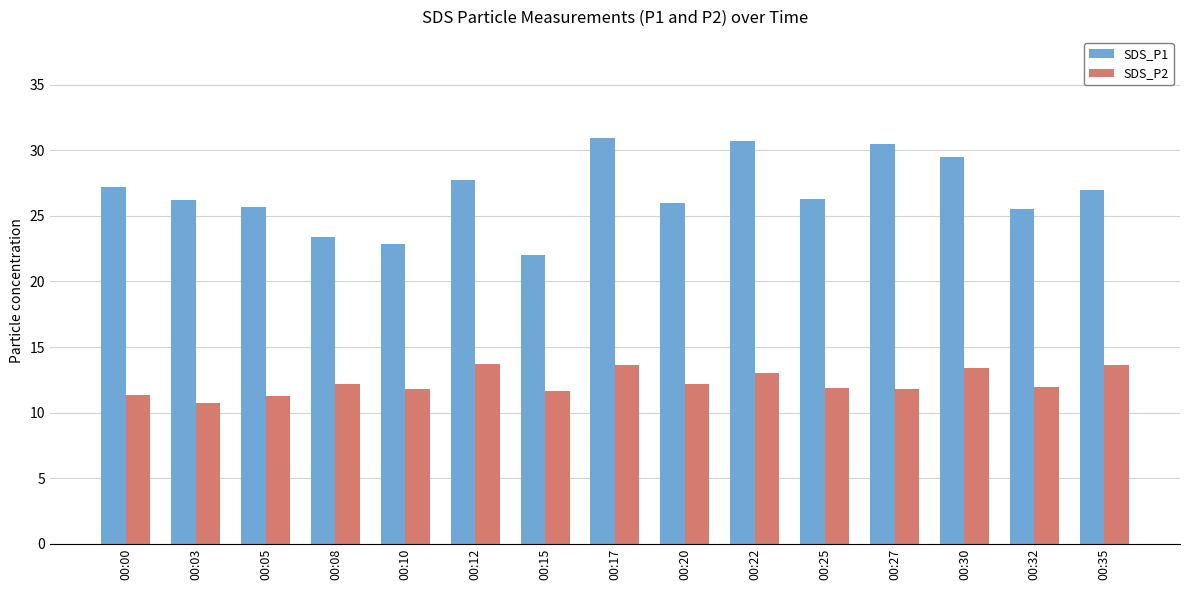

Which category has the lowest value across all series?

00:03